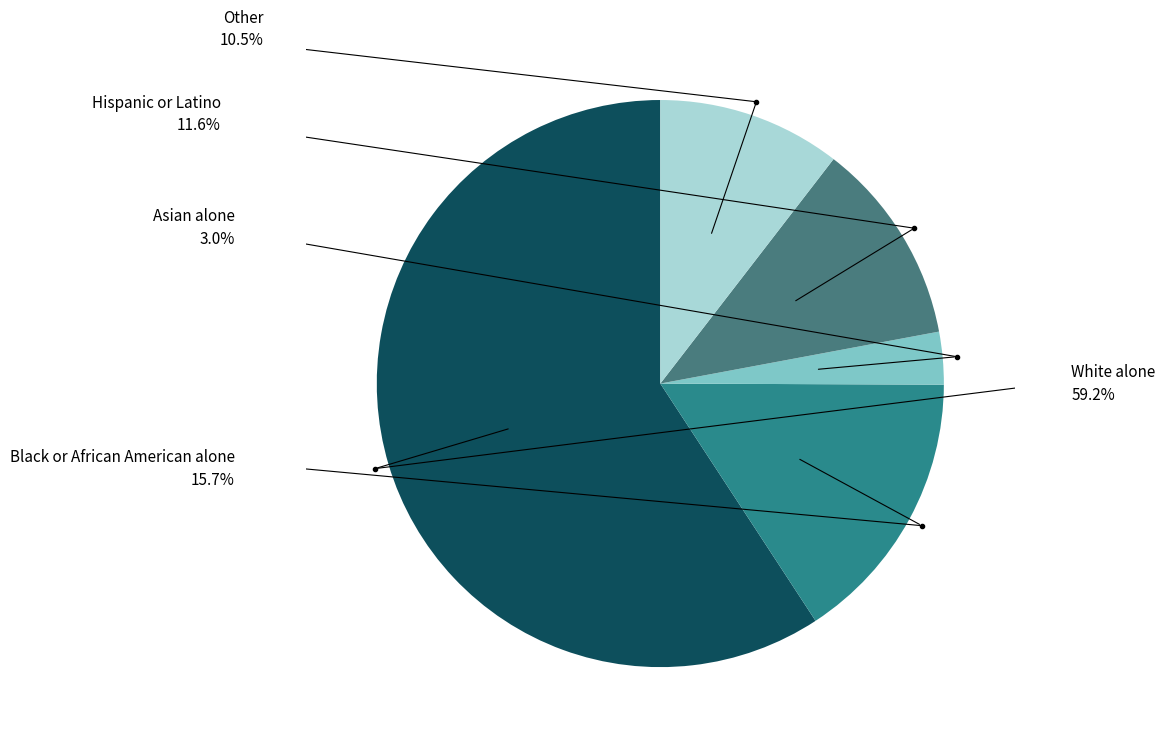

Which category has the smallest portion of the pie?

Asian alone